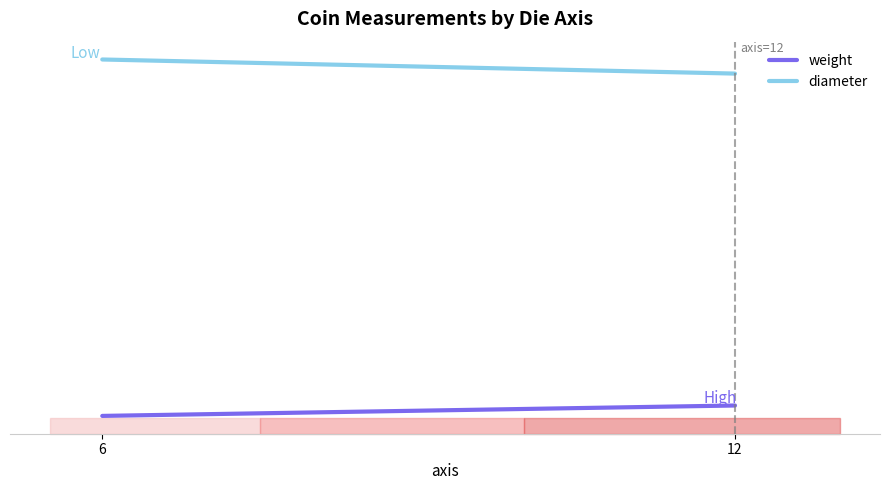

Rank the series by their average value, from lowest to highest.

weight, diameter